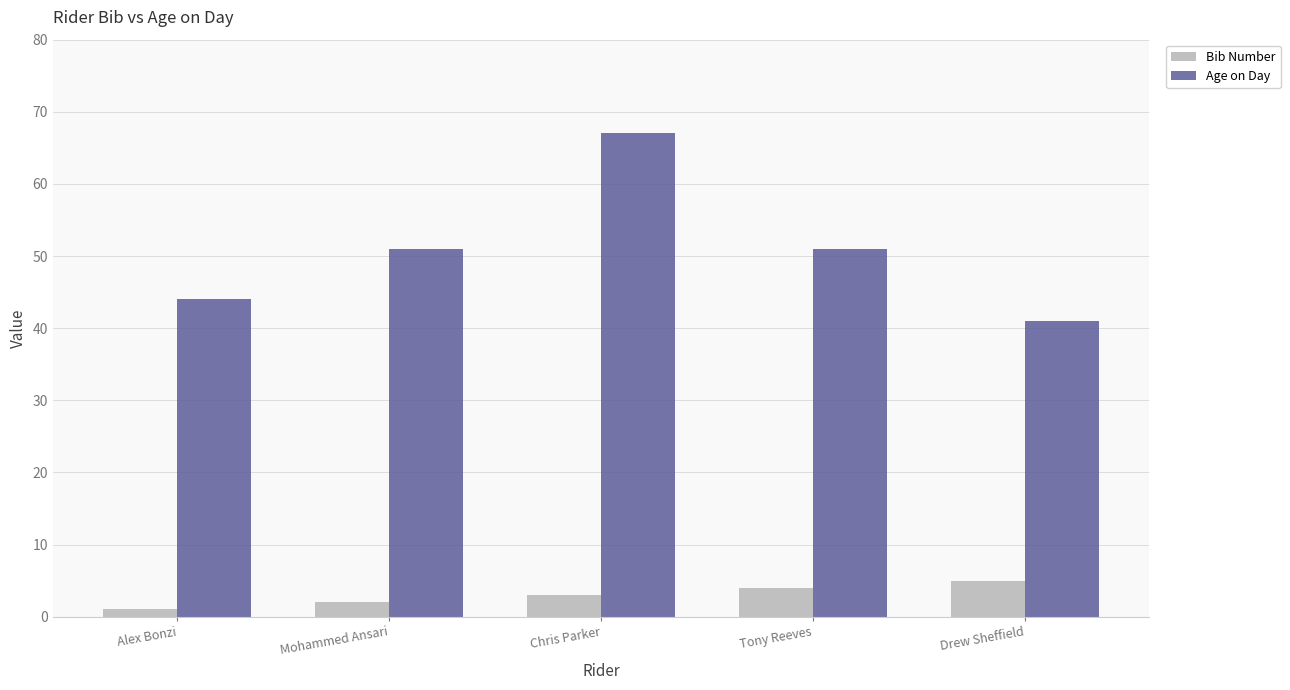

Where is Bib Number nearest to the value 3?

Chris Parker